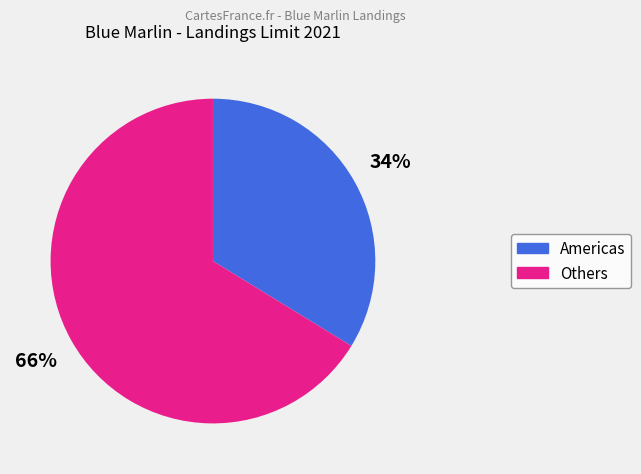

Is Americas the majority of the pie?

No